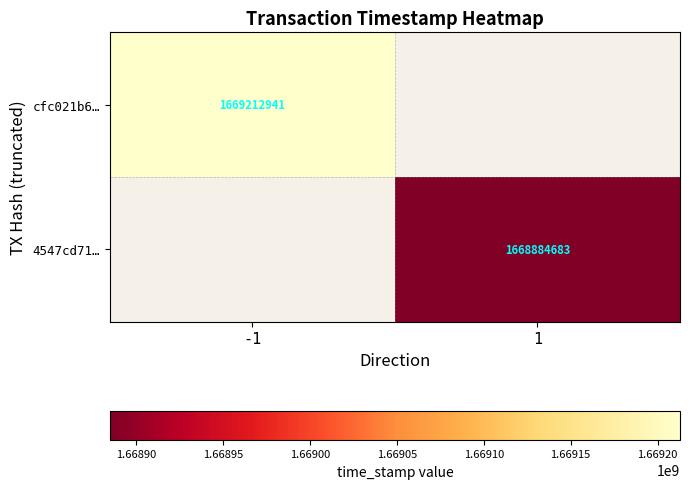

What is the minimum value shown in the chart?

1668884683.0